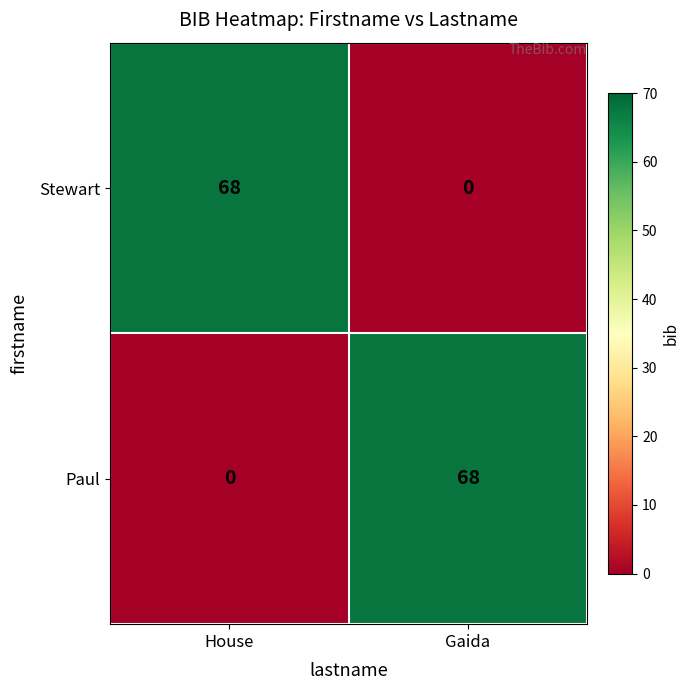

What is the total value across all series at Gaida?

68